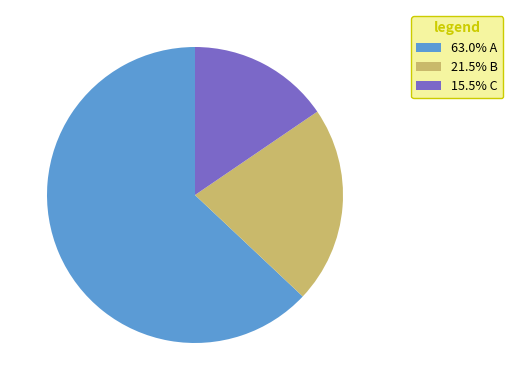

Is the sum of 15.5% C and 21.5% B greater than half?

No